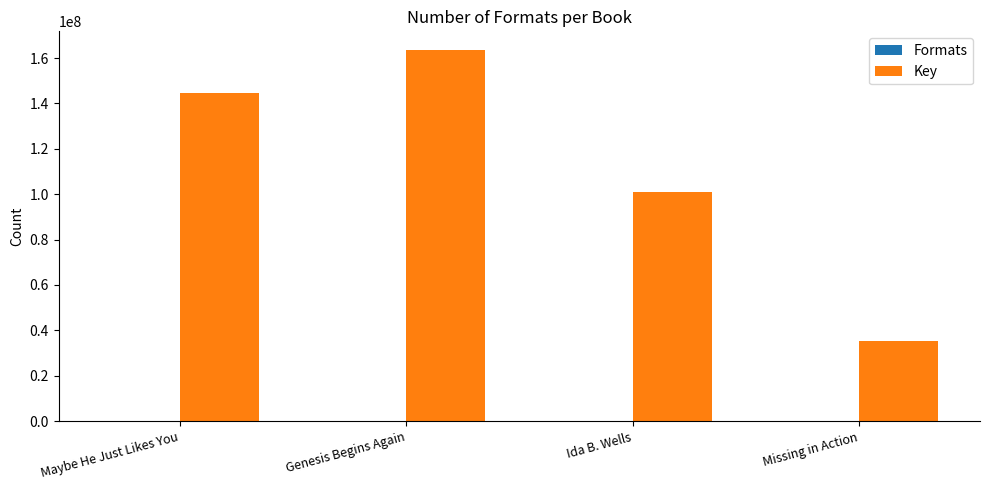

Which category has the highest value across all series?

Genesis Begins Again